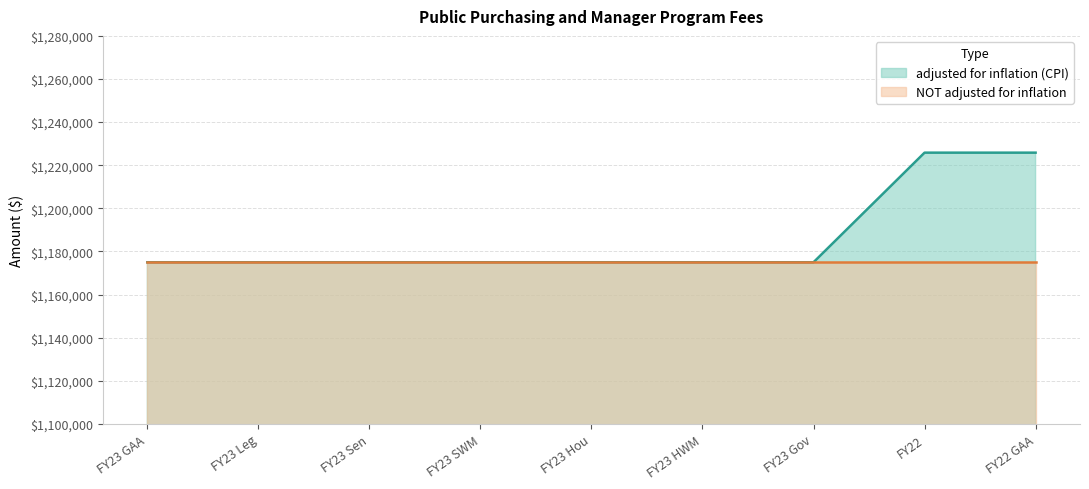

The value at FY23 Gov is 2030230. True or false?

False